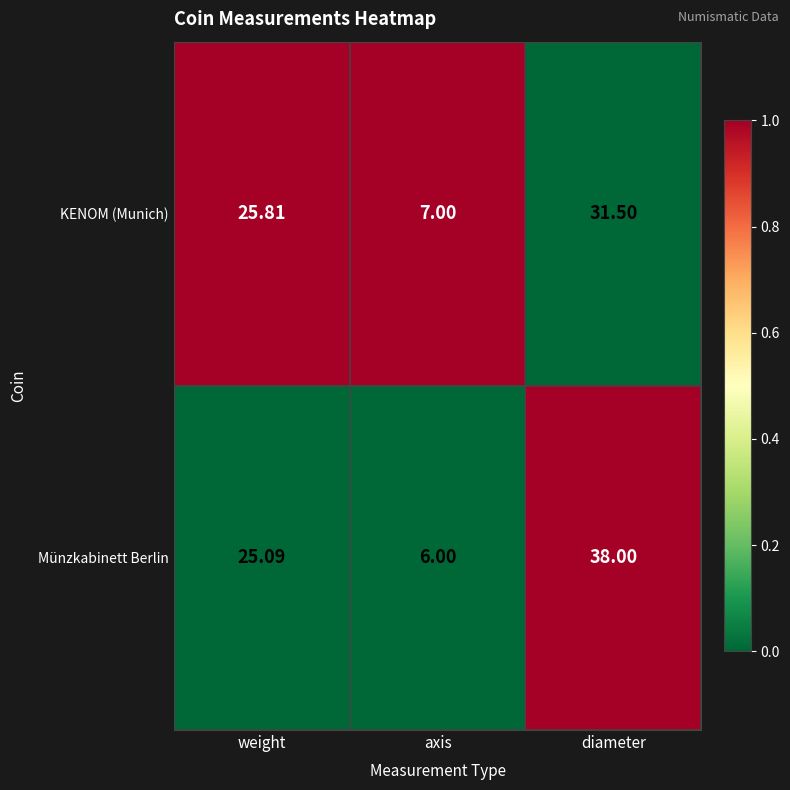

At which label does Münzkabinett Berlin reach its peak?

diameter